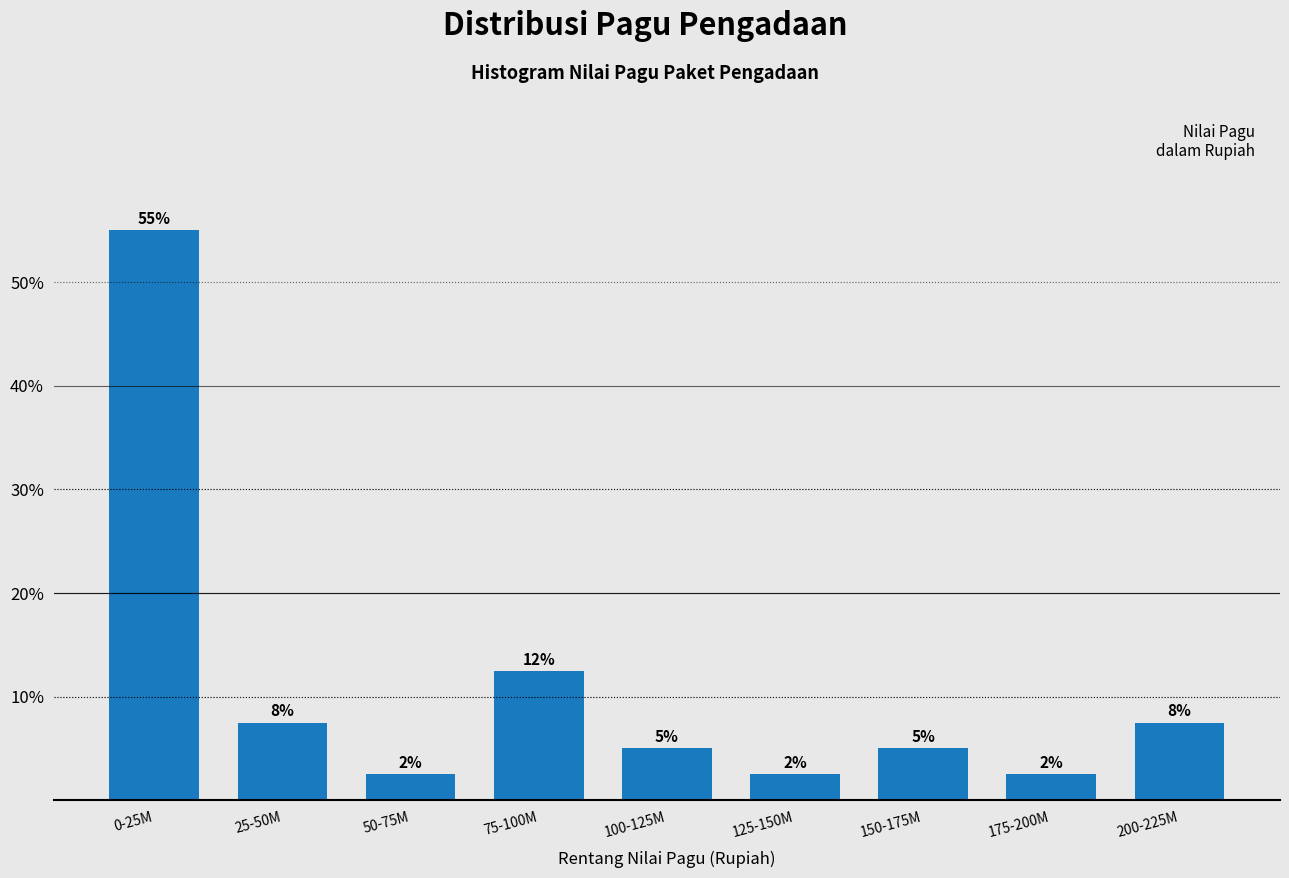

Are the bars horizontal?

No